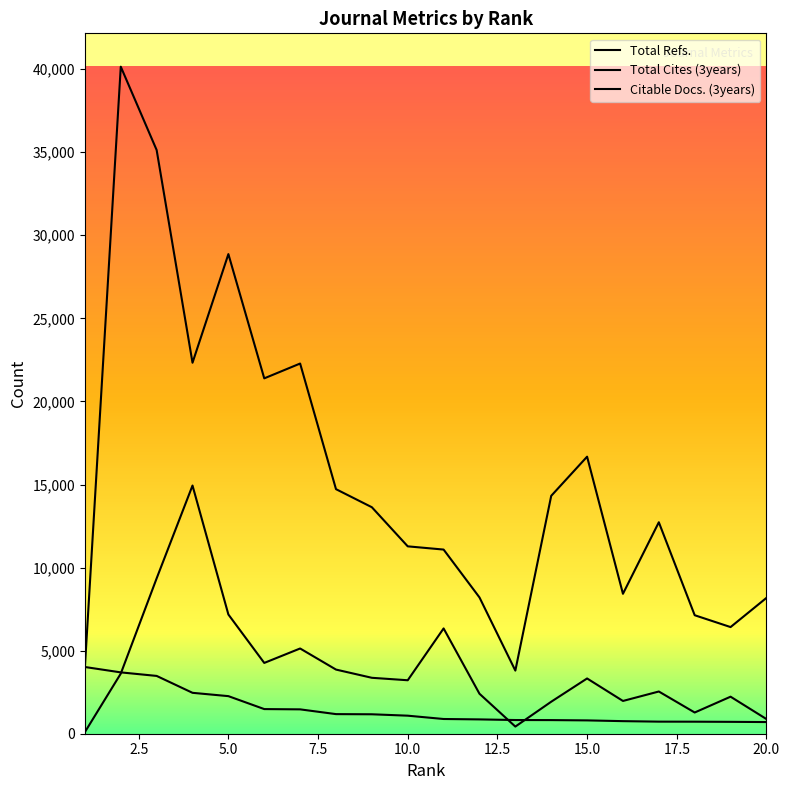

What is the spread (max minus min) of values at 12?

7342